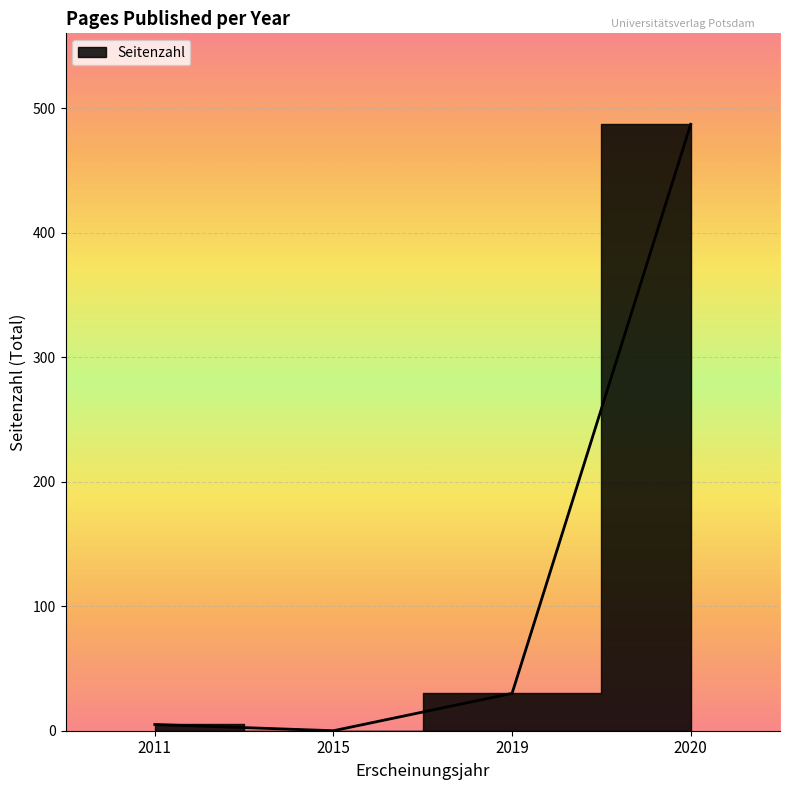

The value at 2019 is 28. True or false?

True